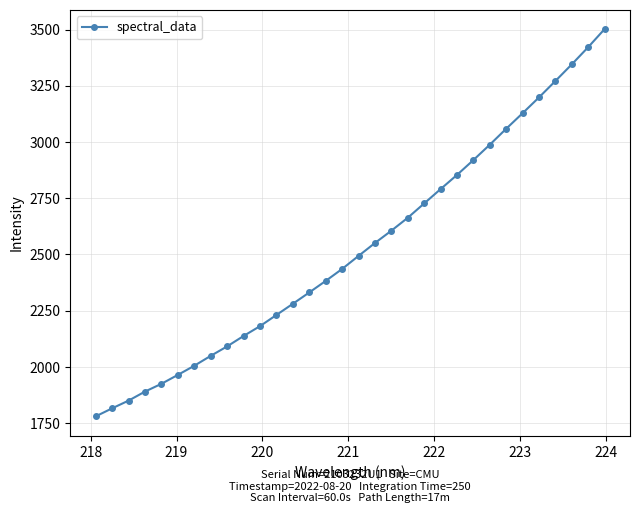

What is the smallest value displayed?

1779.6